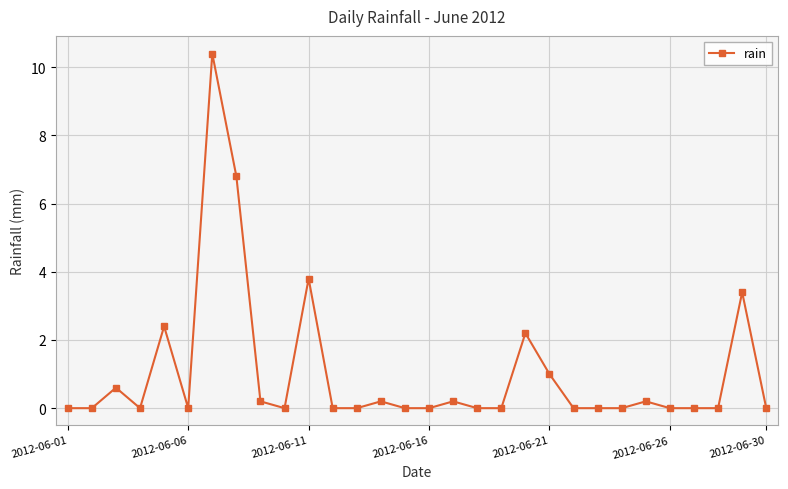

Reading left to right, what are all the values shown in this chart?

0.0	0.0	0.6	0.0	2.4	0.0	10.4	6.8	0.2	0.0	3.8	0.0	0.0	0.2	0.0	0.0	0.2	0.0	0.0	2.2	1.0	0.0	0.0	0.0	0.2	0.0	0.0	0.0	3.4	0.0